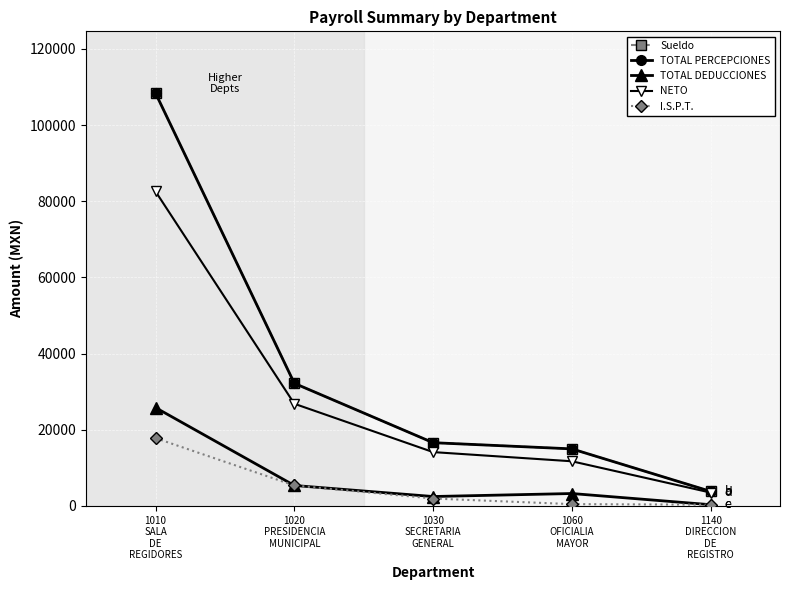

What position from the left is 1010
SALA
DE
REGIDORES?

1